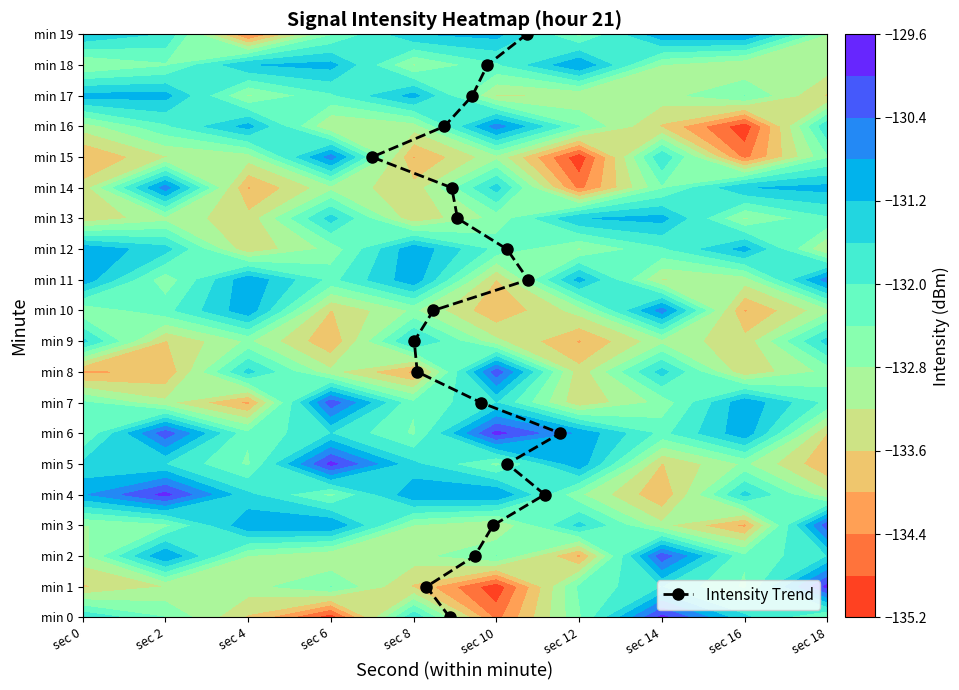

How many values are below 10?

10